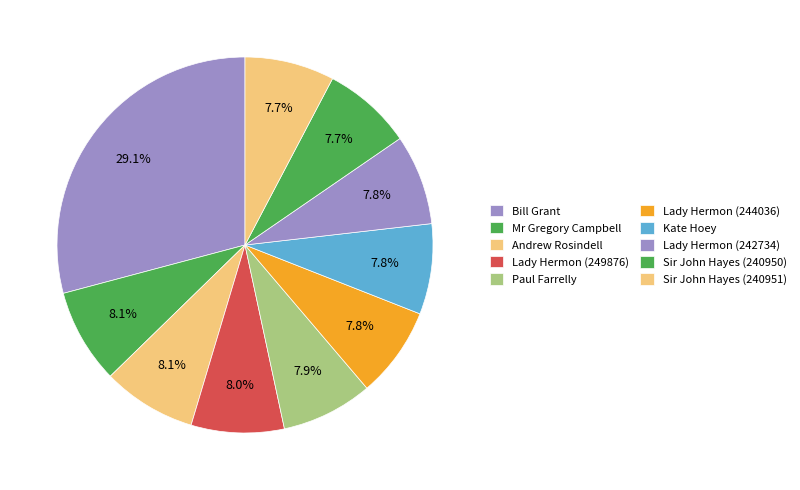

Between Sir John Hayes (240950) and Lady Hermon (249876), which is larger?

Lady Hermon (249876)